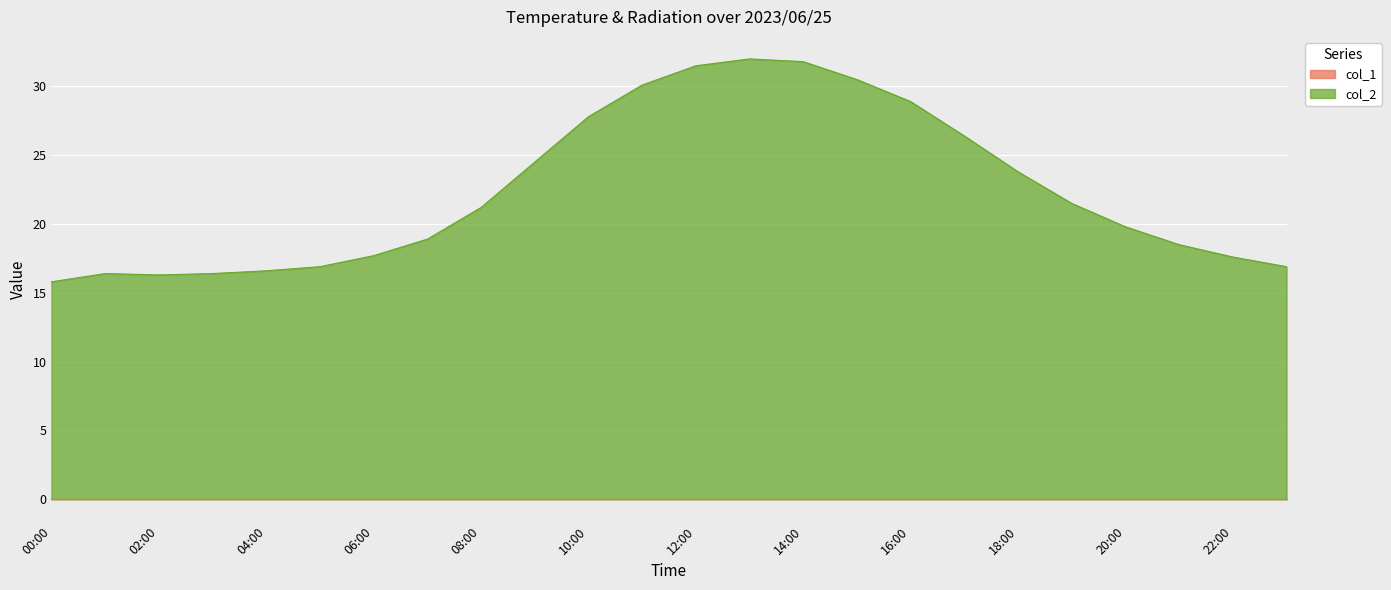

Which series has the largest total across all categories?

col_2